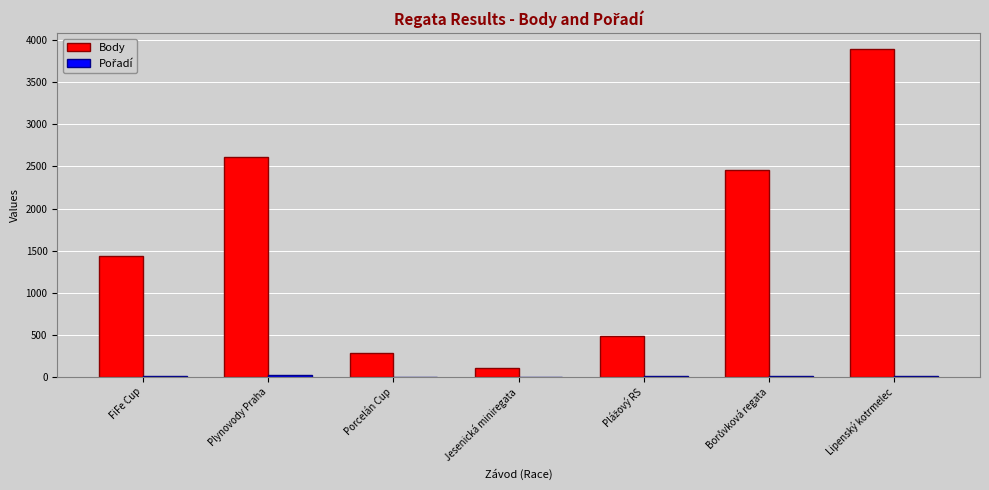

What is the greatest value displayed?

3891